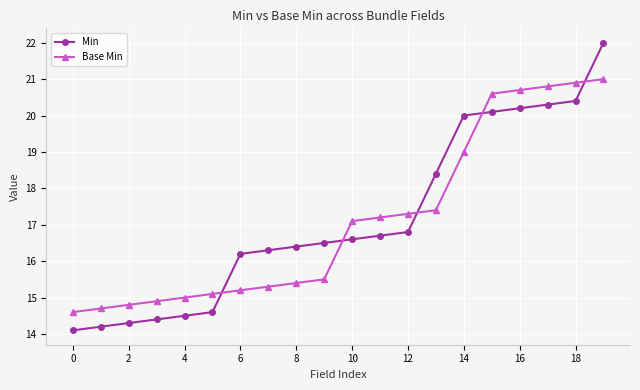

At how many categories does at least one series exceed 18?

7